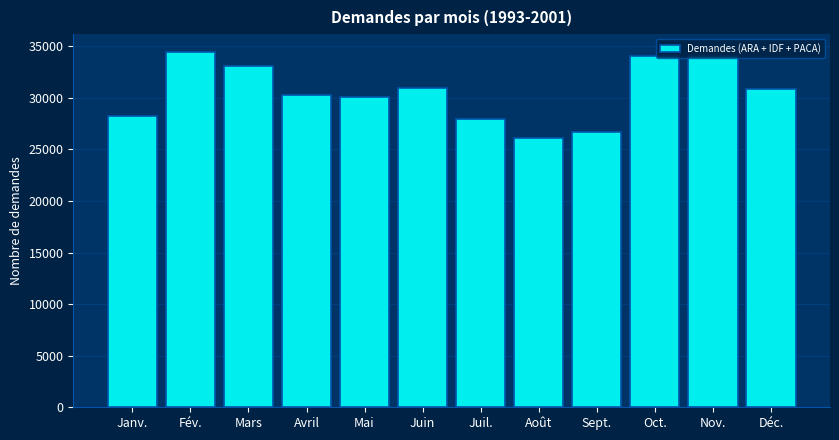

What is the difference between the maximum and minimum values?

8369